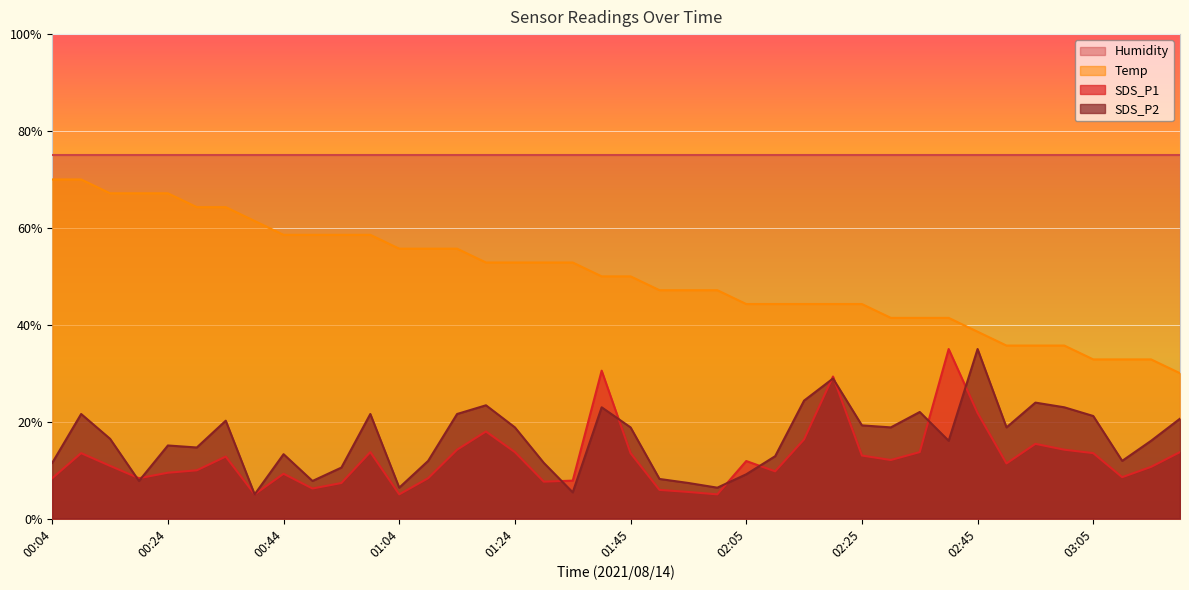

How many lines are shown in the chart?

4